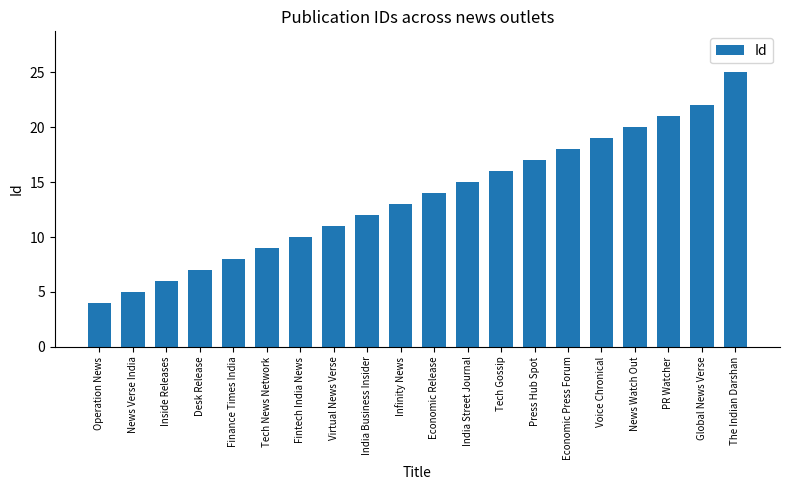

What is the change in value from Finance Times India to Infinity News?

+5